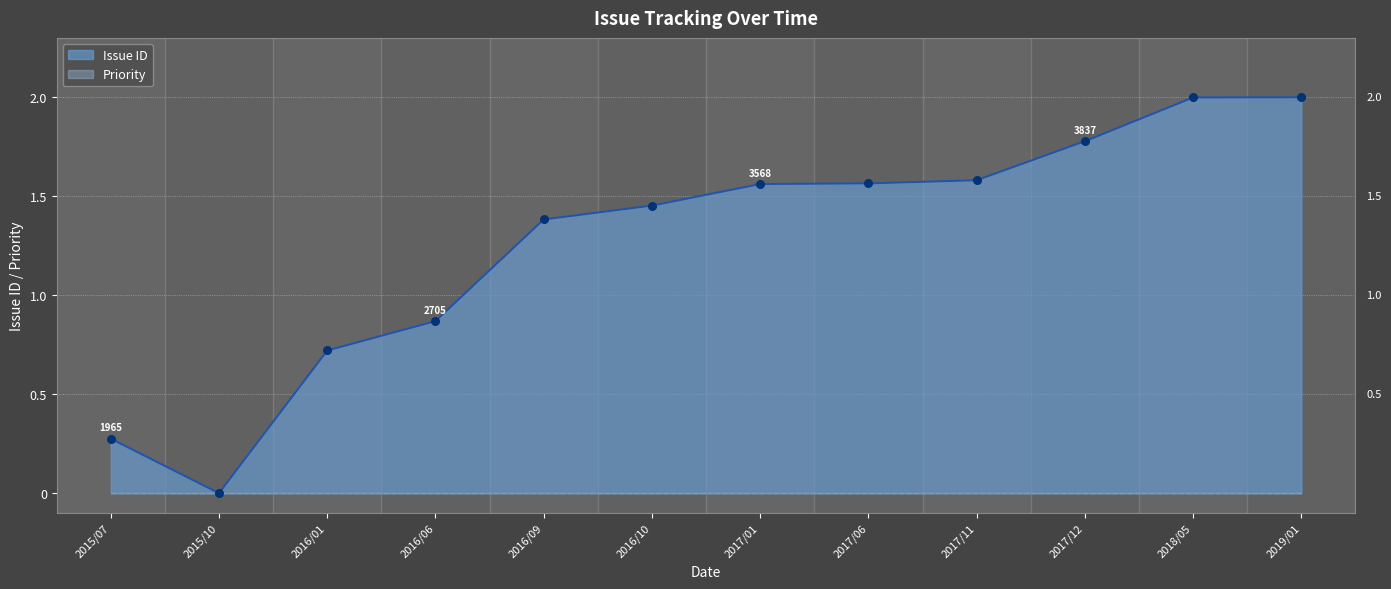

What is the change in value from 2016/10 to 2017/01?

+0.1